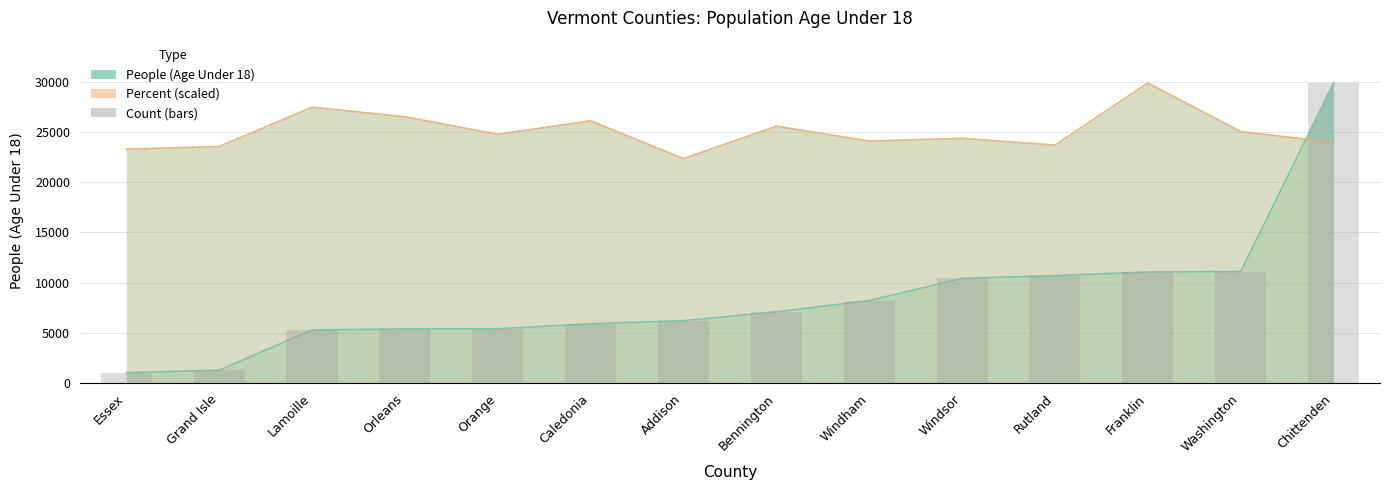

What is the difference between the values at Washington and Orleans?

5709